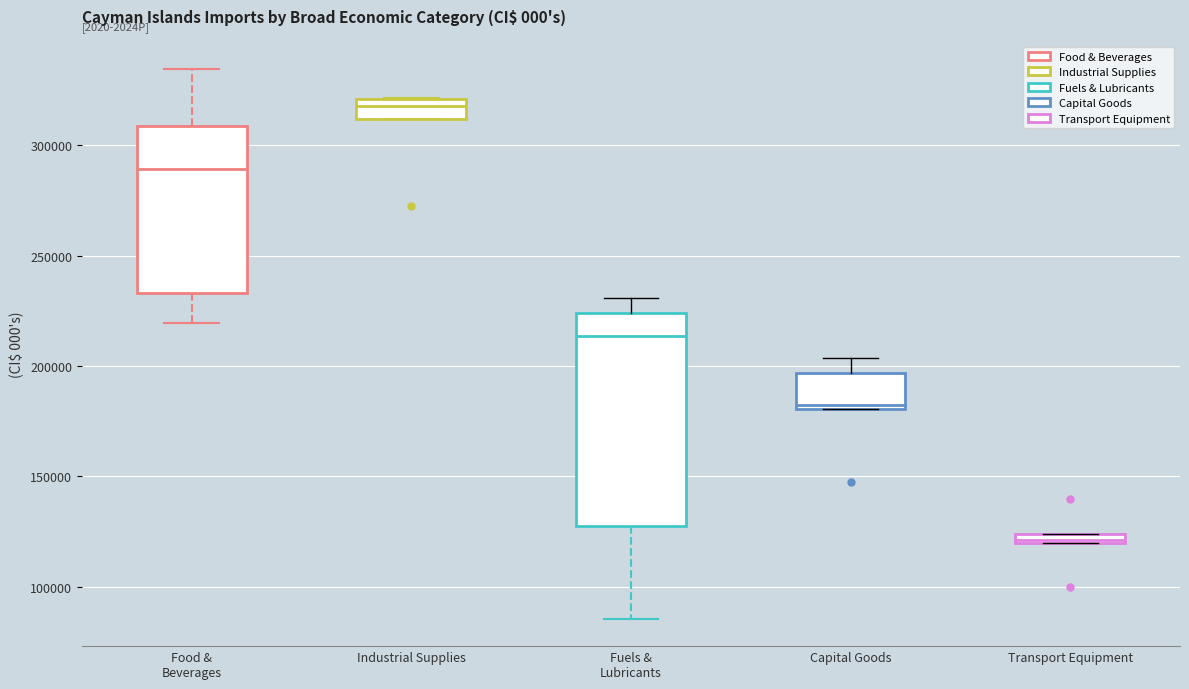

Where is the upper edge of the box for Industrial Supplies on the y-axis? The values are not printed on the chart, so give them approximately, as read against the axis.

320000